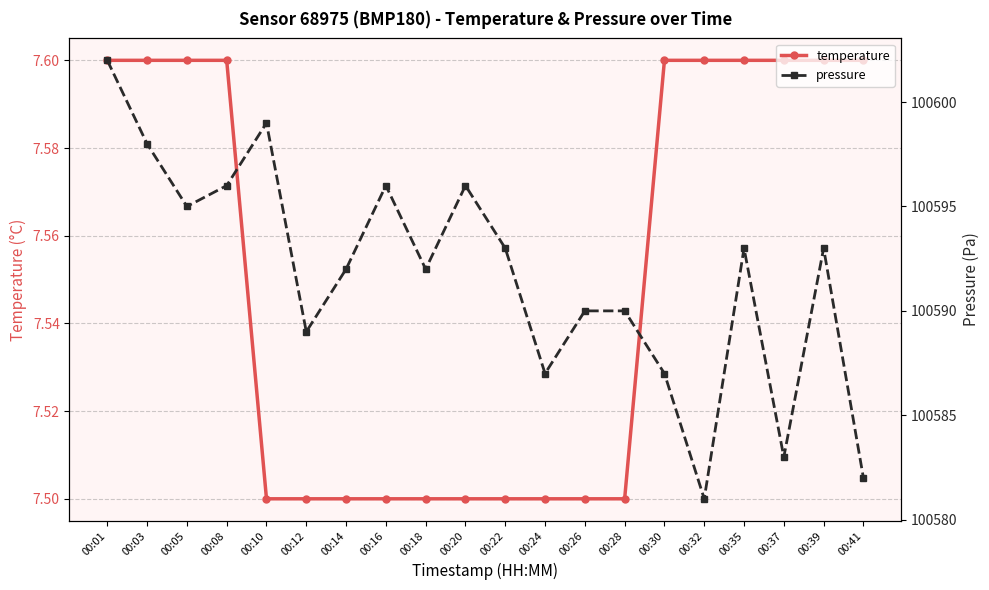

What is the average value of the temperature series?

7.5